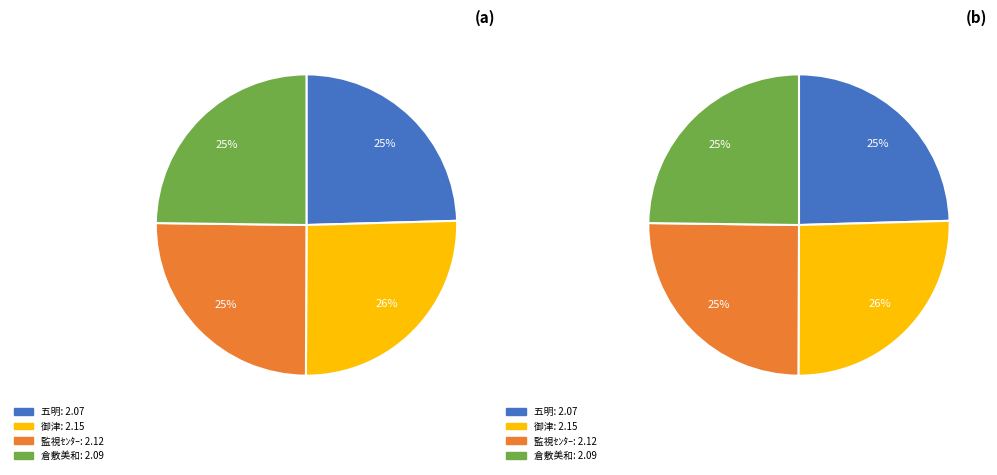

What is the largest slice in the pie chart?

御津